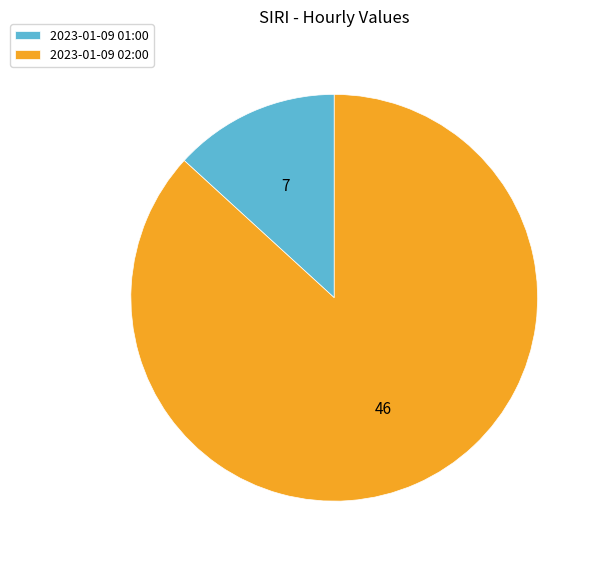

What is the largest slice in the pie chart?

2023-01-09 02:00